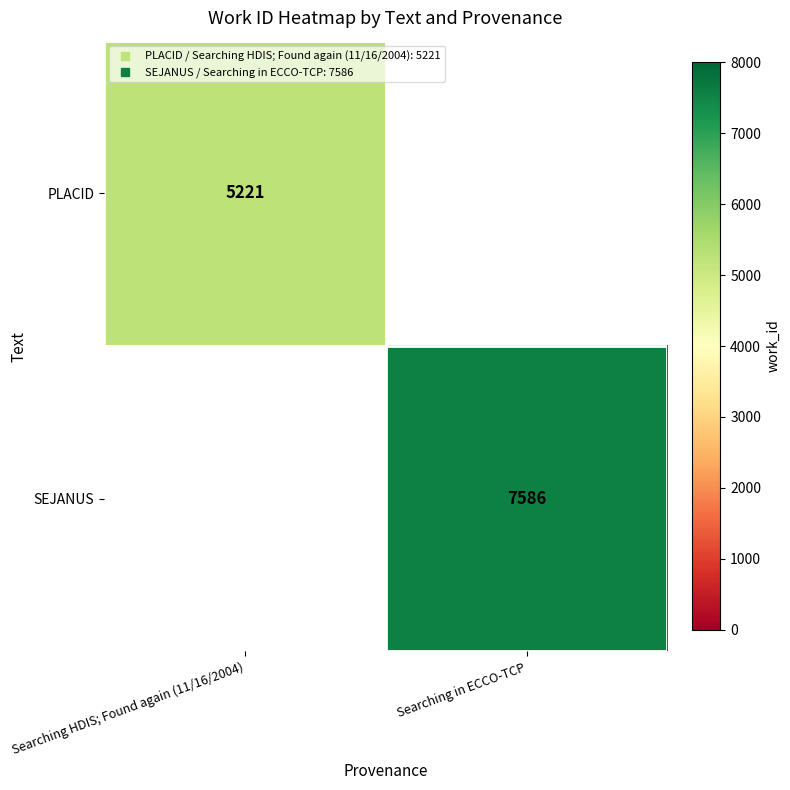

Is it true that SEJANUS equals 7586 at Searching in ECCO-TCP?

True